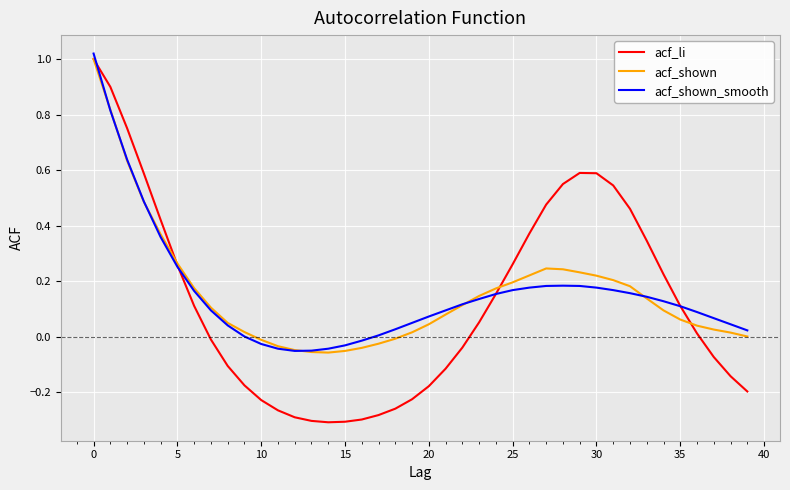

Which series has the widest spread of values?

acf_li